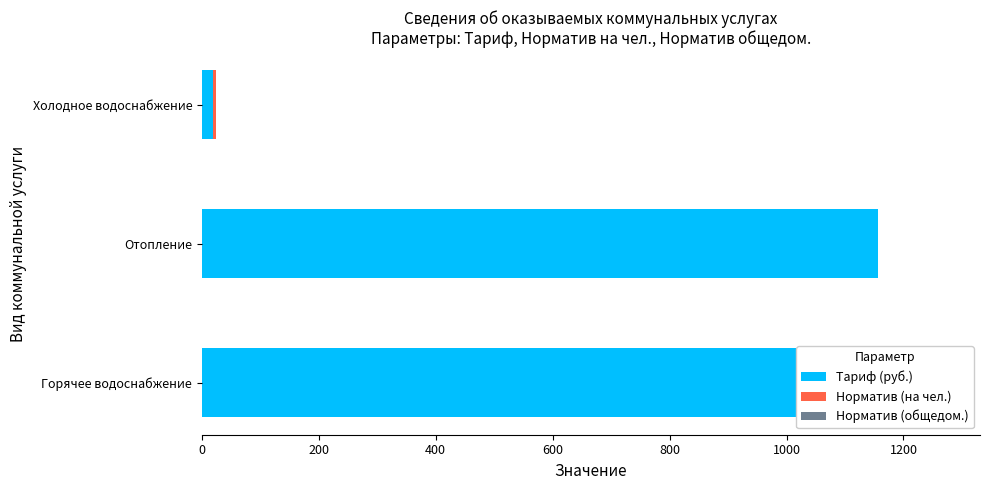

The Норматив (на чел.) series shows 0.1 at Горячее водоснабжение. True or false?

False